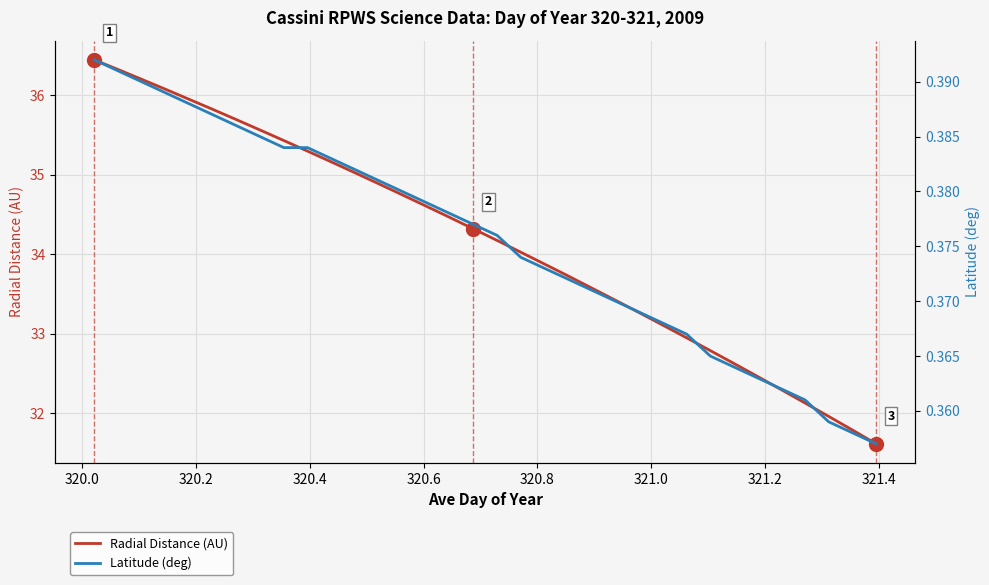

What is the minimum value for Radial Distance (AU)?

31.6